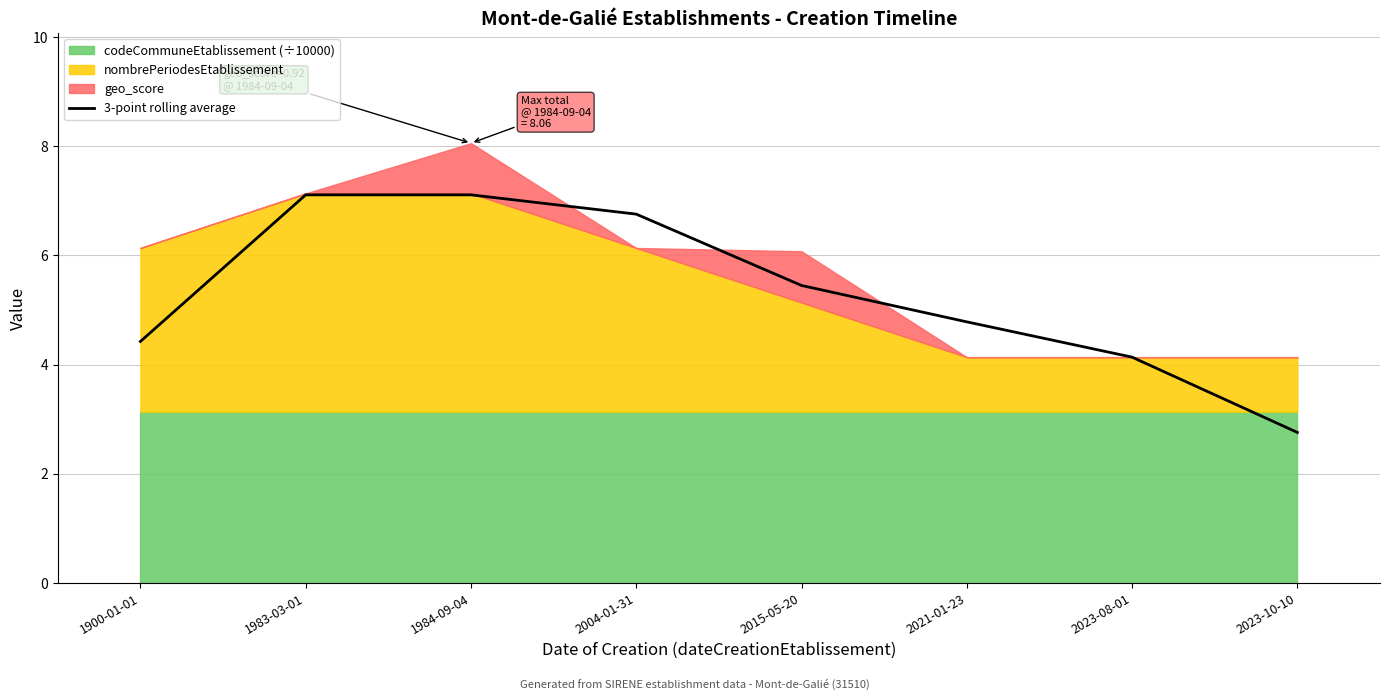

Does the chart display data point markers on the line(s)?

No